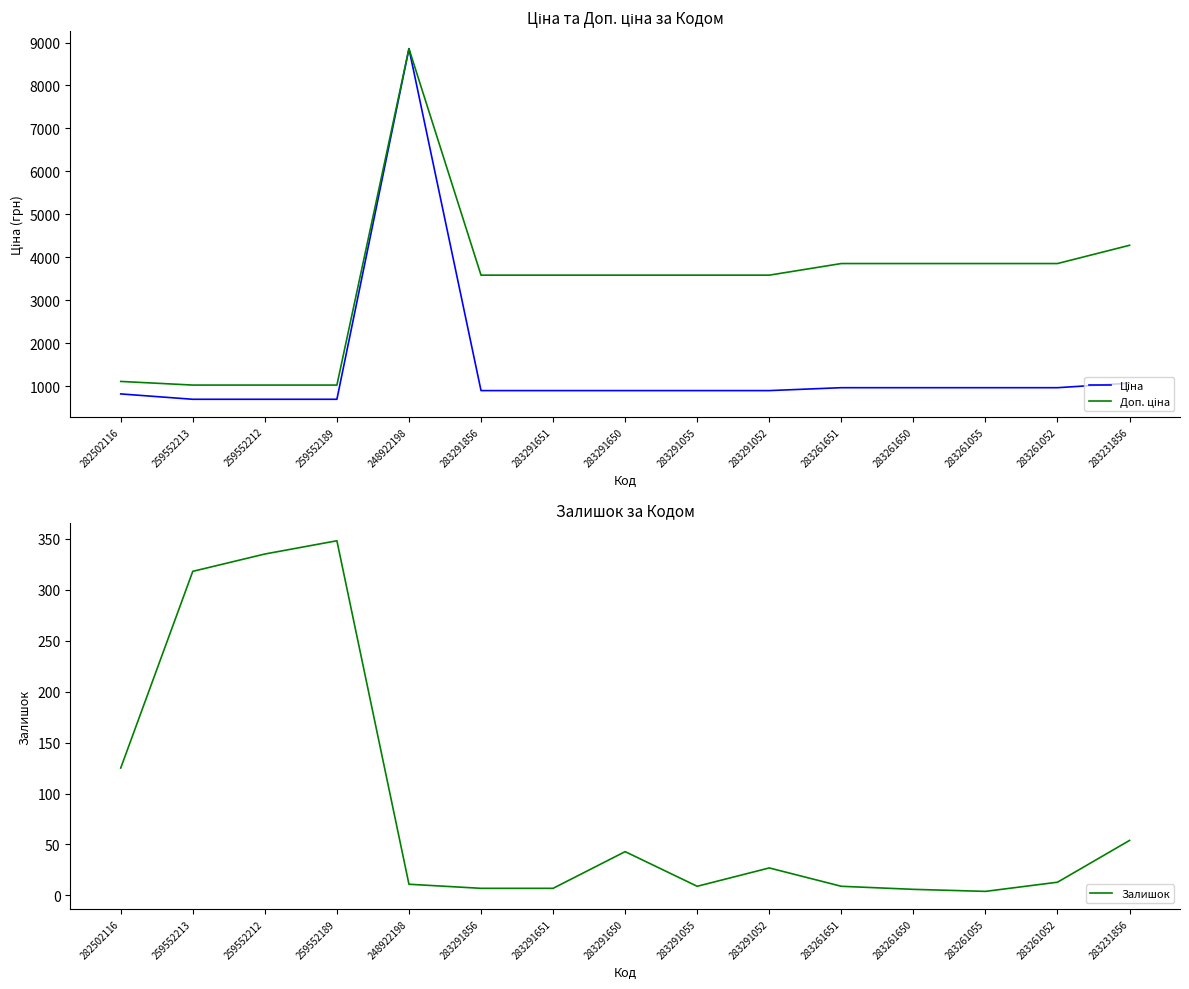

True or false: Доп. ціна has more than 1 interior local peaks.

False